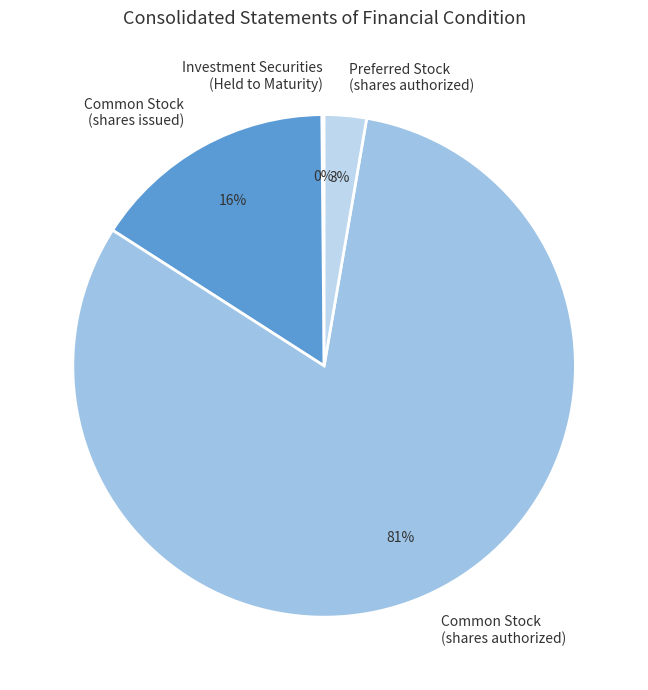

Is there a majority slice in this chart?

Yes